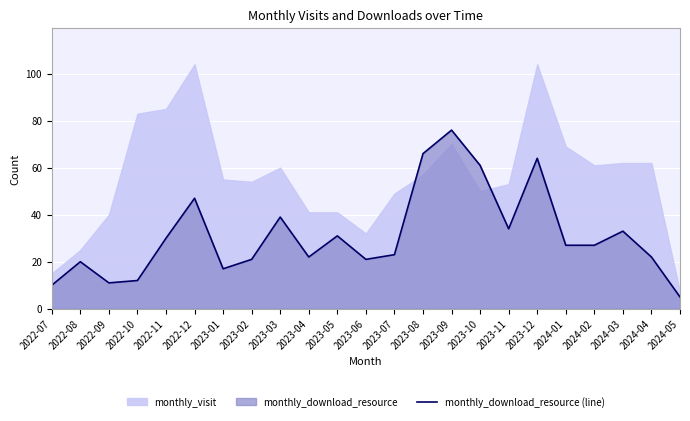

What is the minimum value shown in the chart?

5